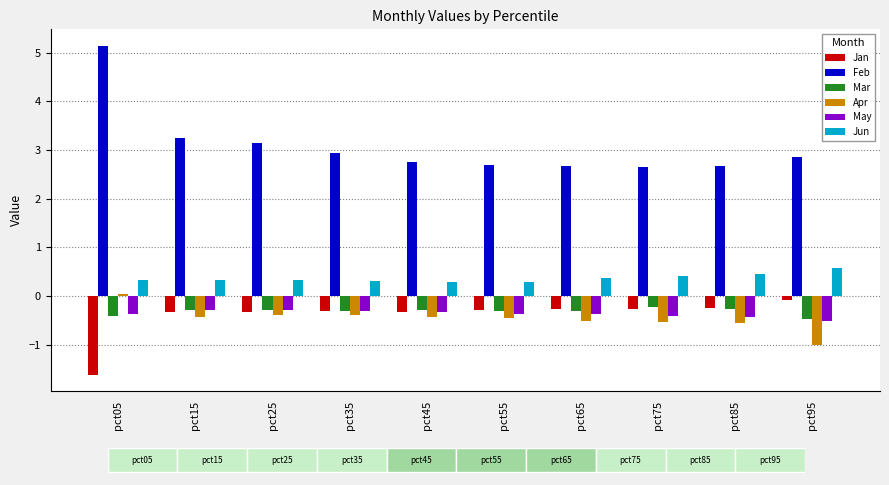

The value of Jan at pct85 is -0.2. True or false?

True